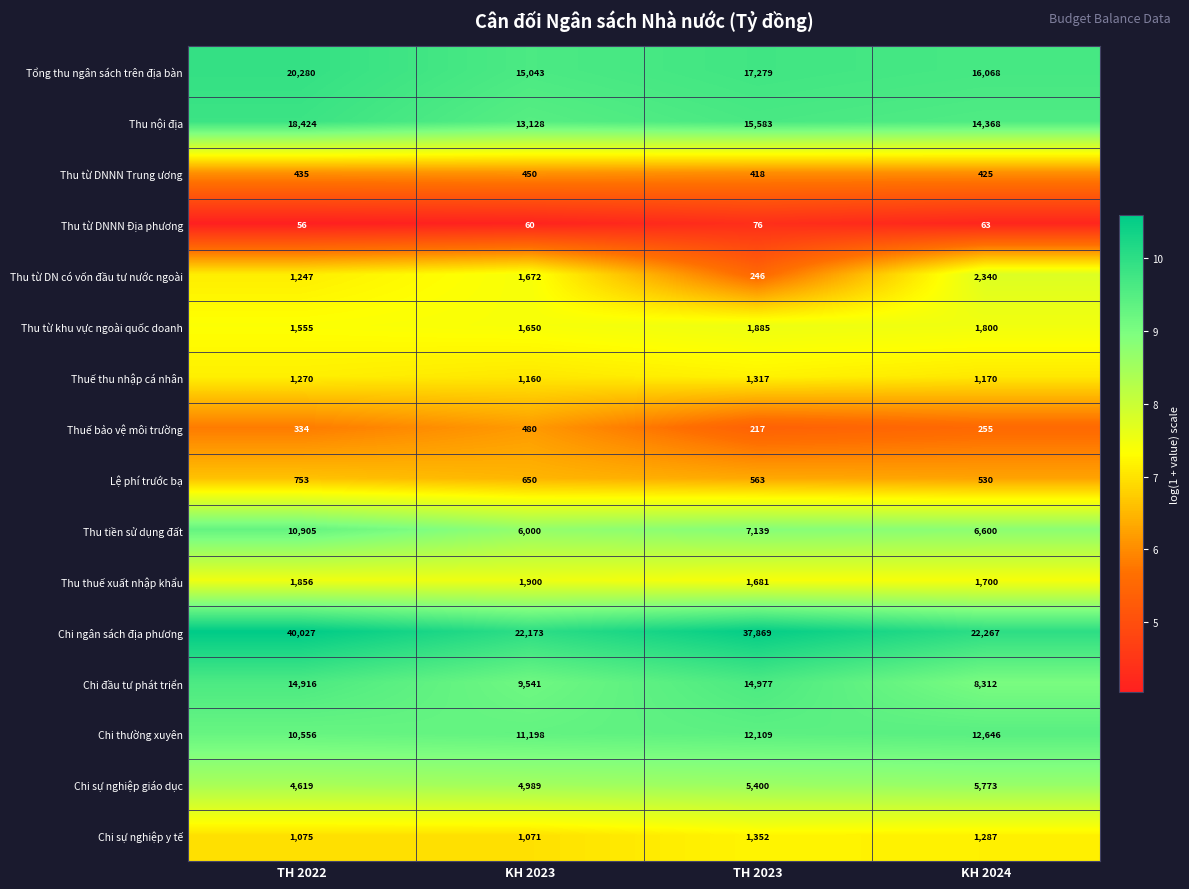

What is the difference between the Thu nội địa values at KH 2023 and TH 2022?

5296